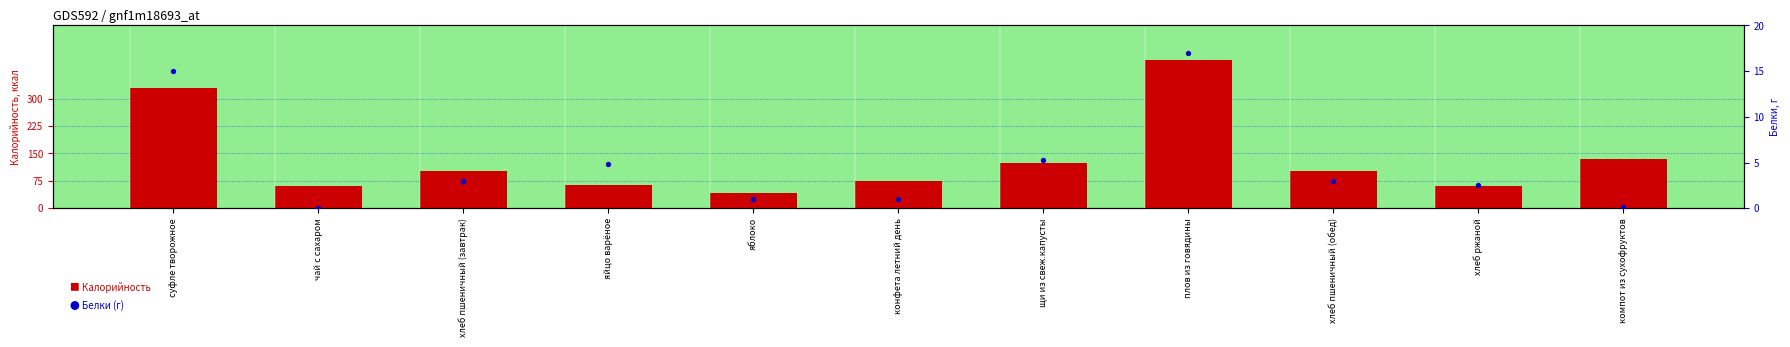

Which series contains the highest Y value?

Калорийность